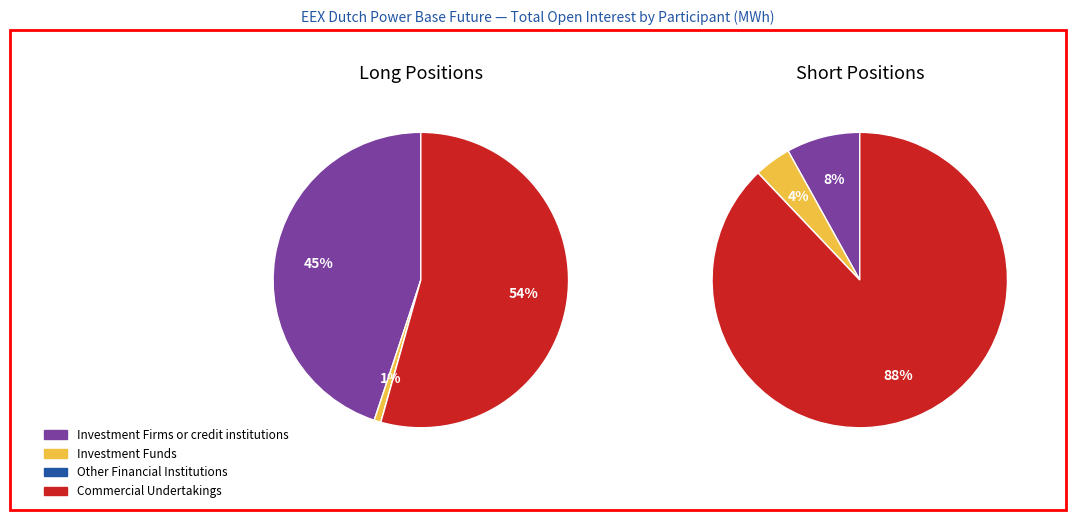

How many segments does this pie chart have?

4